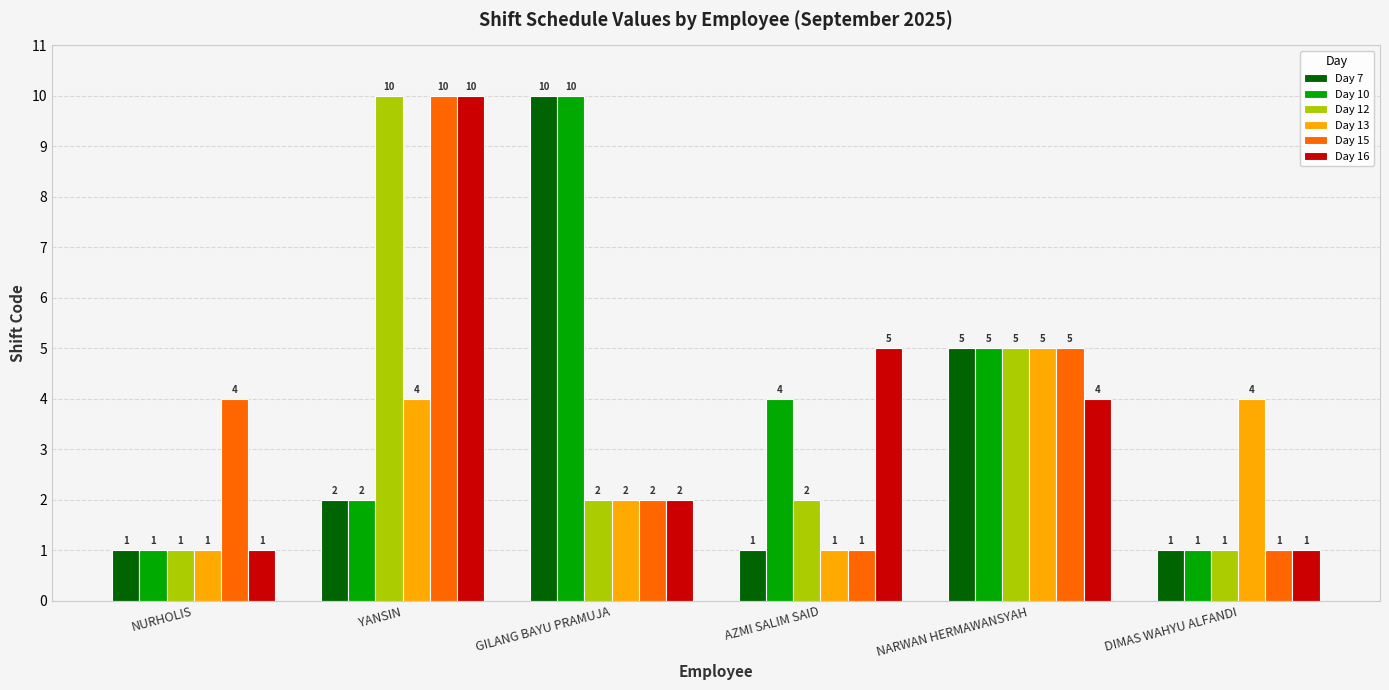

Which series changed the most between YANSIN and NARWAN HERMAWANSYAH?

Day 16